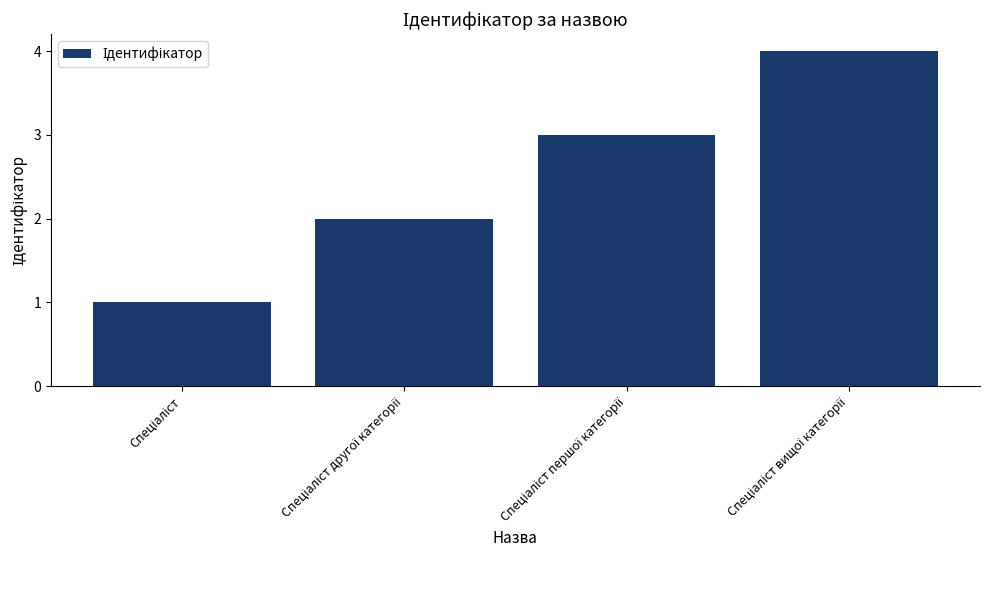

Reading right to left, what are all the values shown in this chart?

4	3	2	1